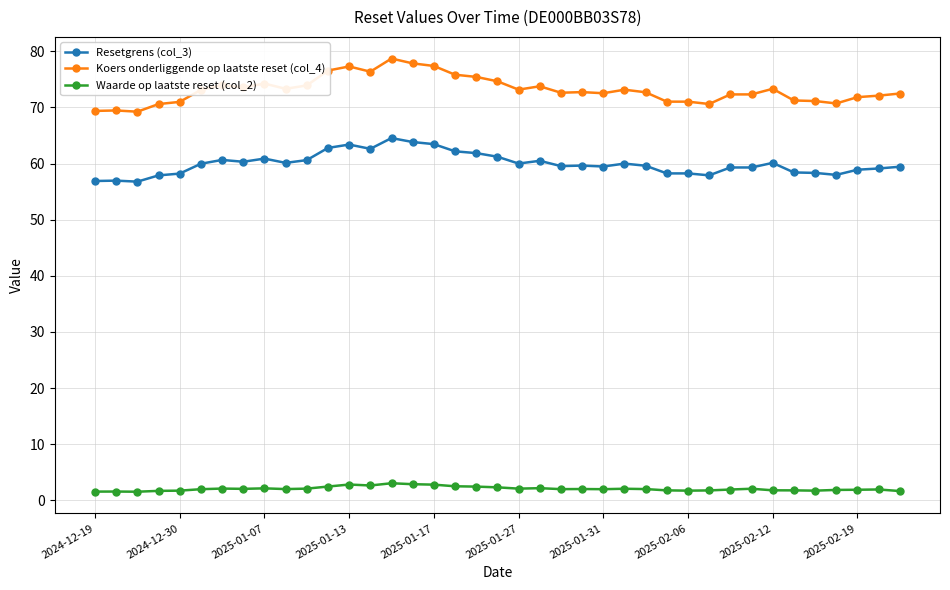

True or false: Waarde op laatste reset (col_2) and Koers onderliggende op laatste reset (col_4) intersect in this chart.

False